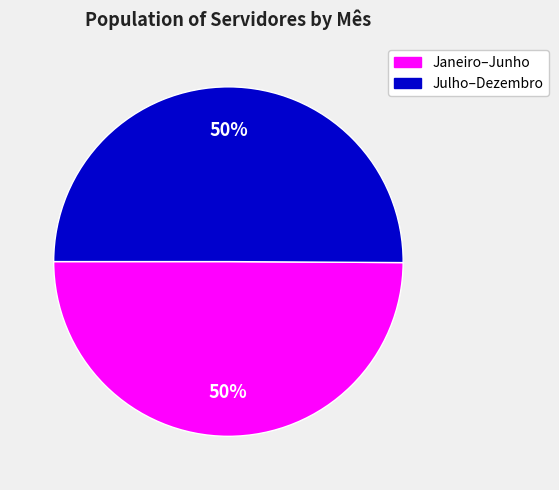

To the nearest percent, what percentage of the pie is Julho–Dezembro?

50%